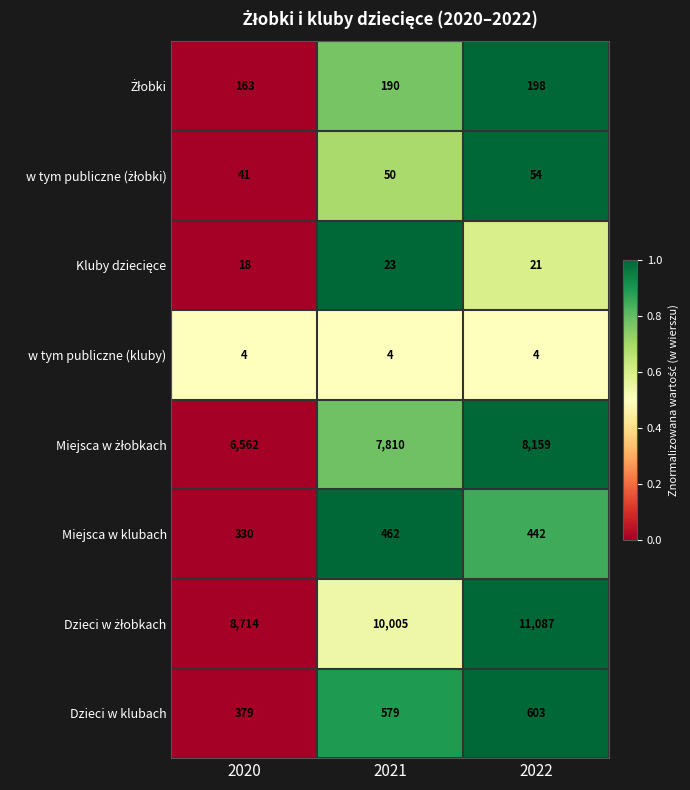

What is the spread (max minus min) of values at 2021?

10001